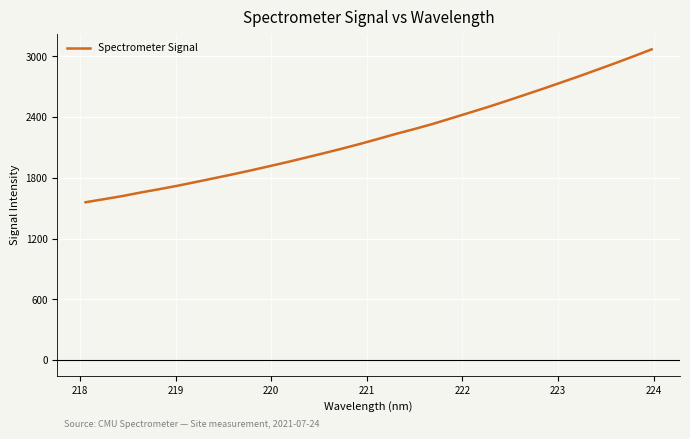

What is the difference between the maximum and minimum values?

1509.8